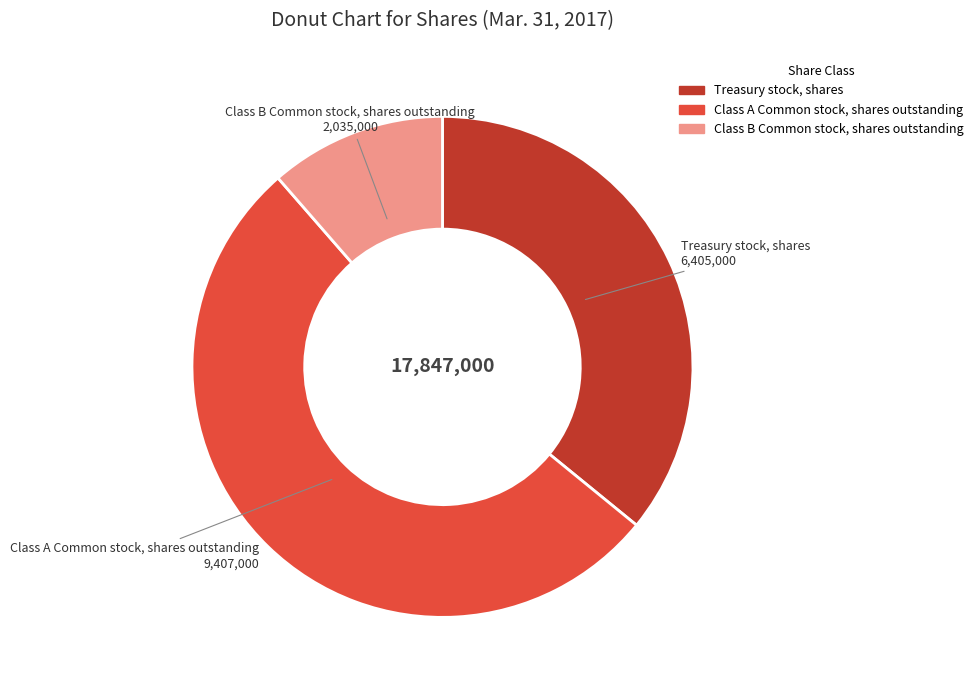

Is there a majority slice in this chart?

Yes